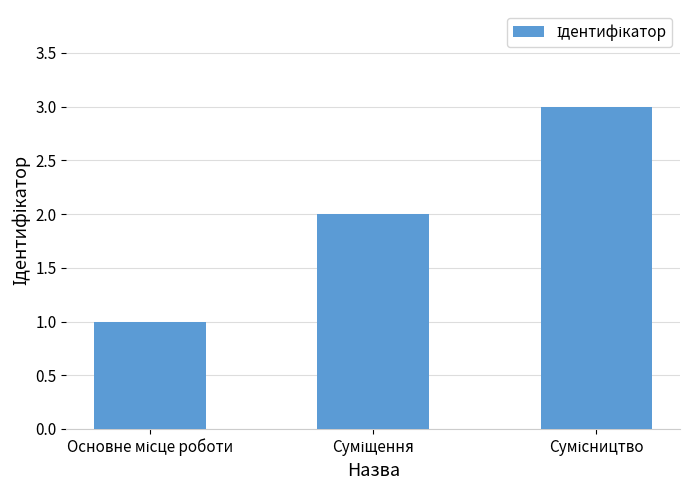

What is the minimum value shown in the chart?

1